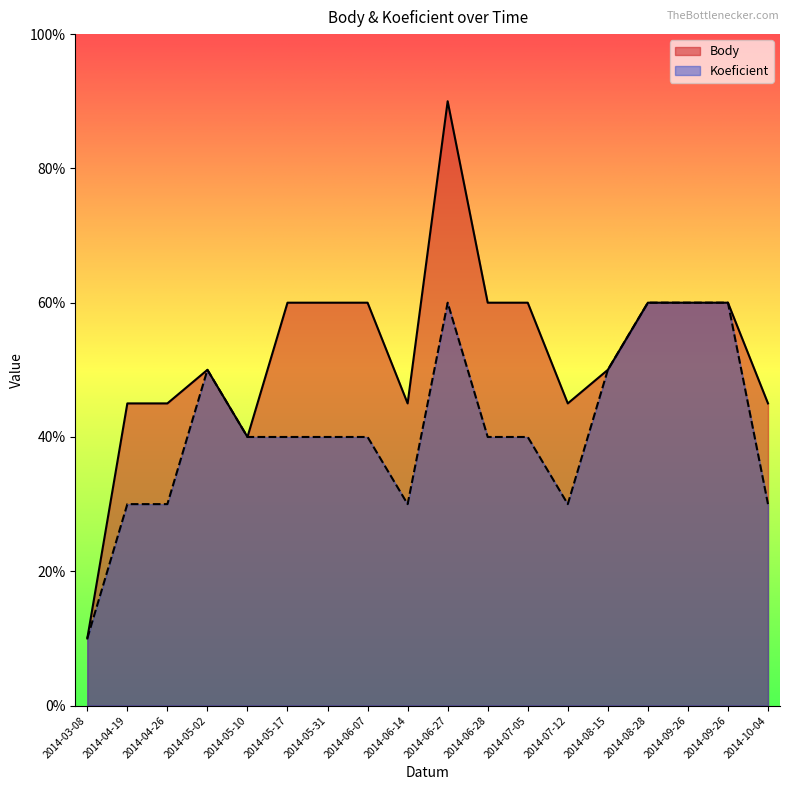

Where is the first local maximum for Body?

2014-05-02